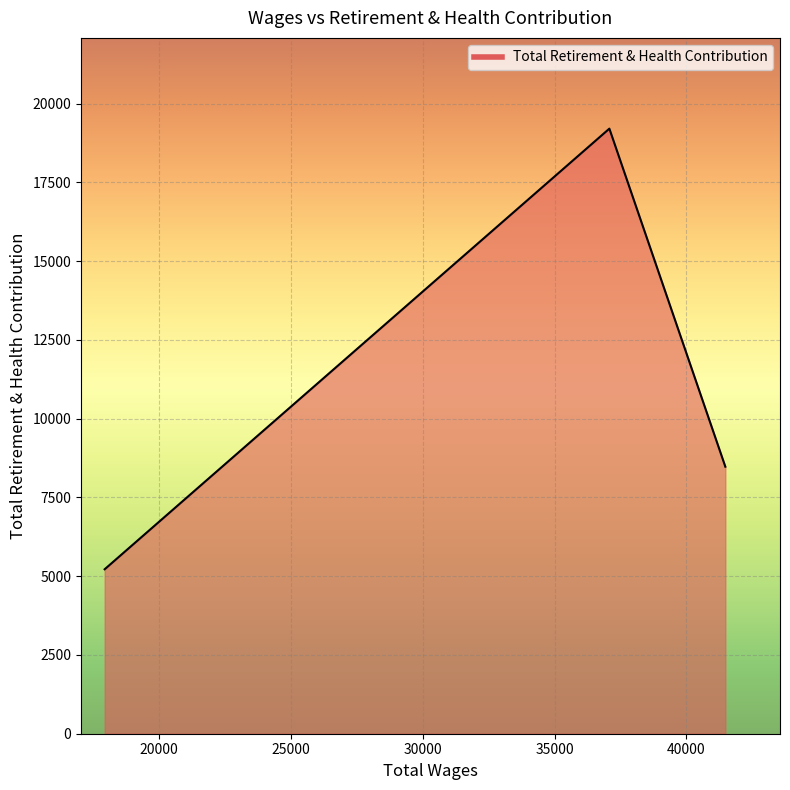

What is the difference between the second highest and minimum values?

3256